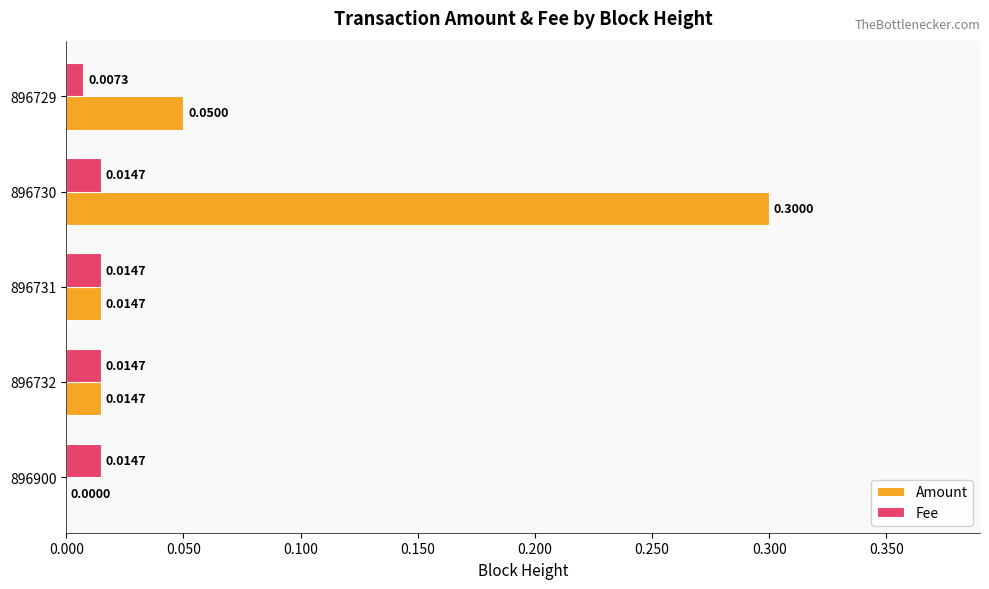

At which category is the sum across all series the highest?

896730